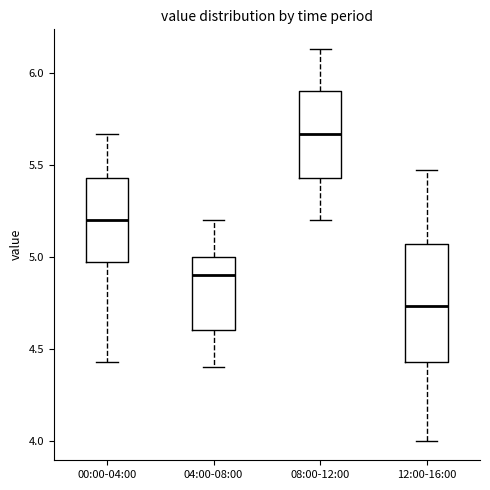

Which box's median line is the highest?

08:00-12:00